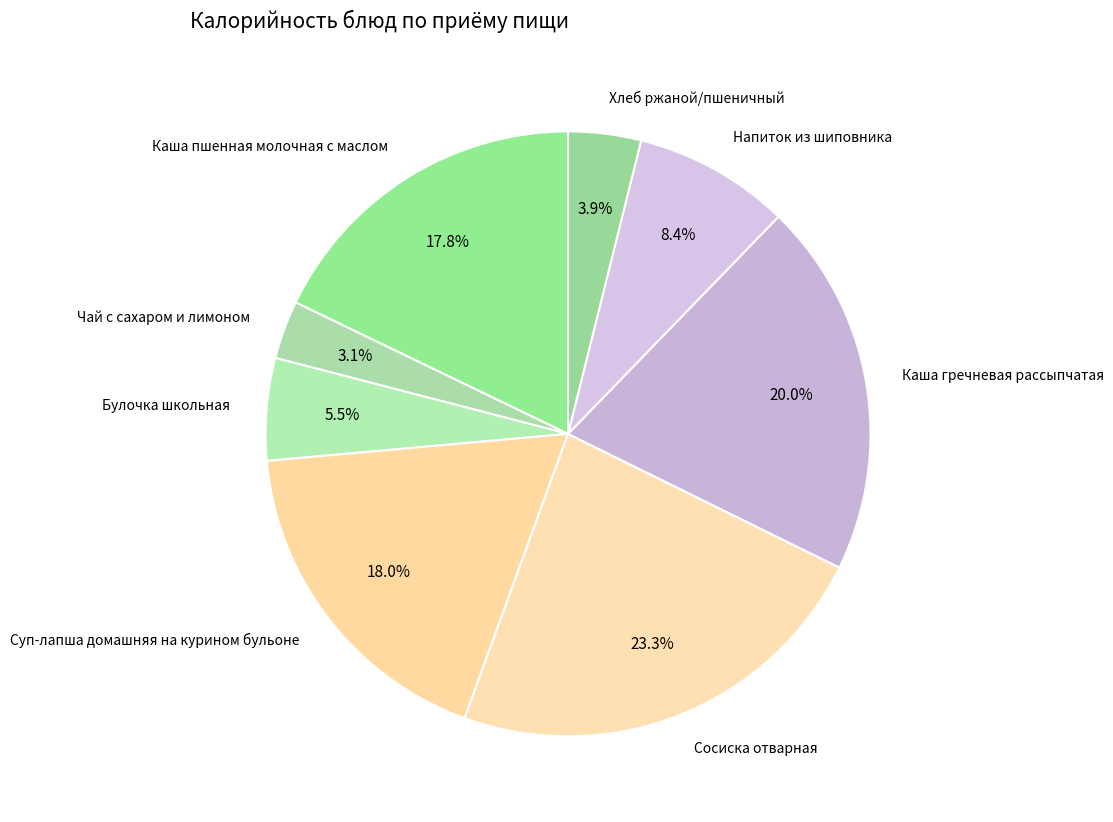

What percentage is NOT represented by Каша гречневая рассыпчатая?

80.0%